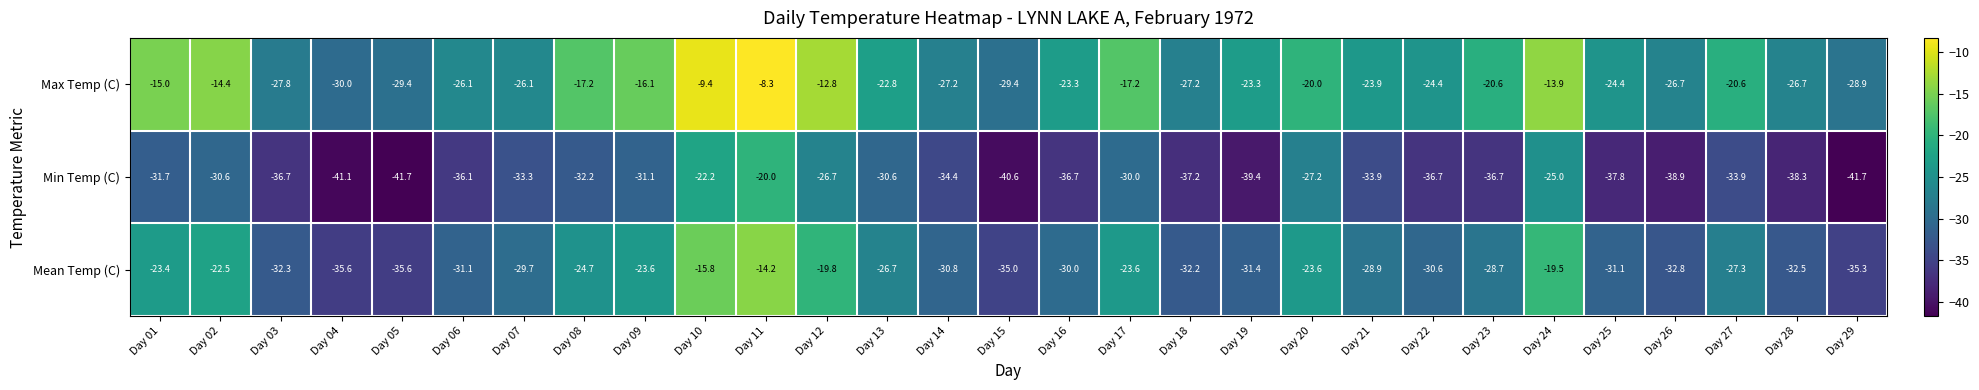

At which label does Mean Temp (C) first exceed -29?

Day 01